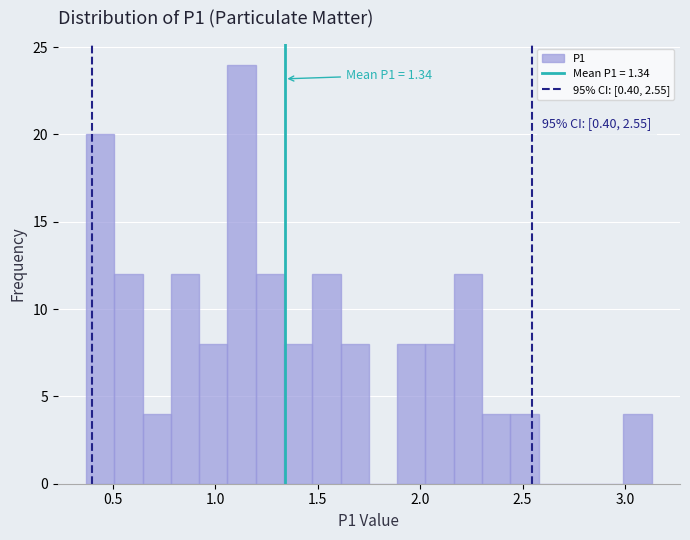

Read against the x-axis, roughly where is the centre of the tallest bar?

1.15